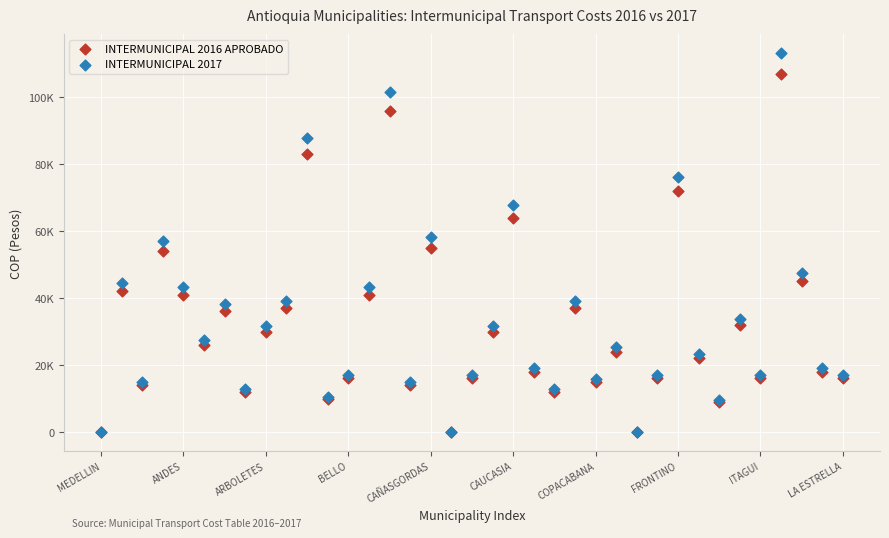

Which series has the widest spread of Y values?

INTERMUNICIPAL 2017